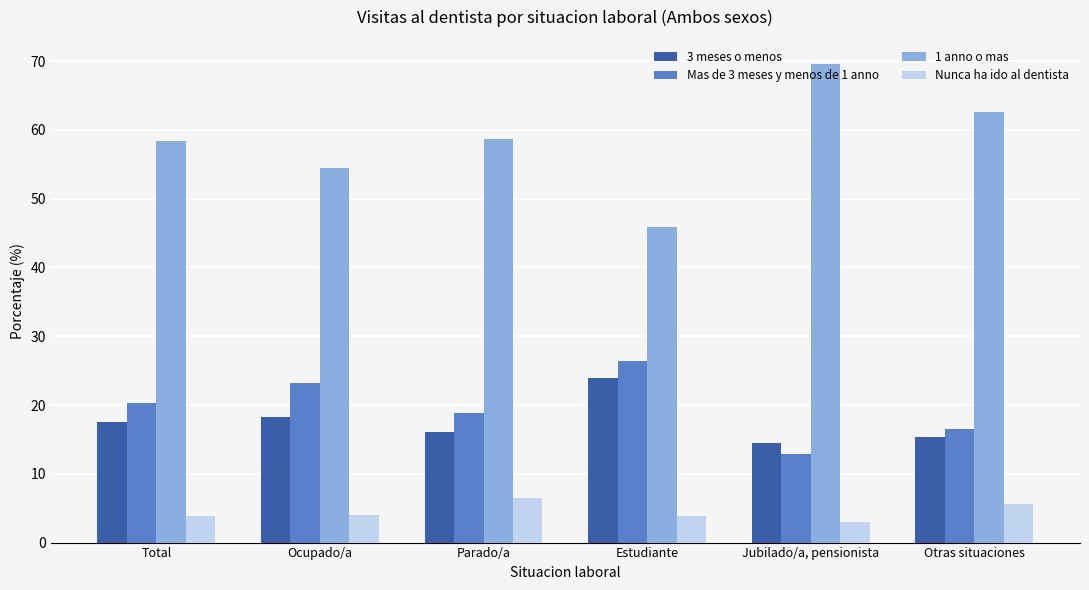

The Nunca ha ido al dentista series shows 6.5 at Parado/a. True or false?

True